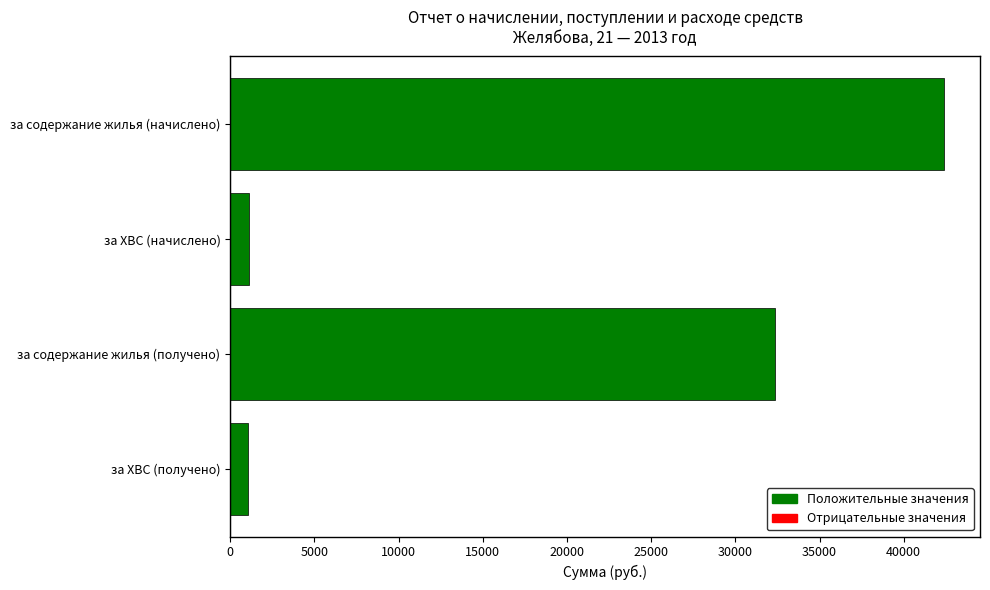

How many data points does each series have?

4